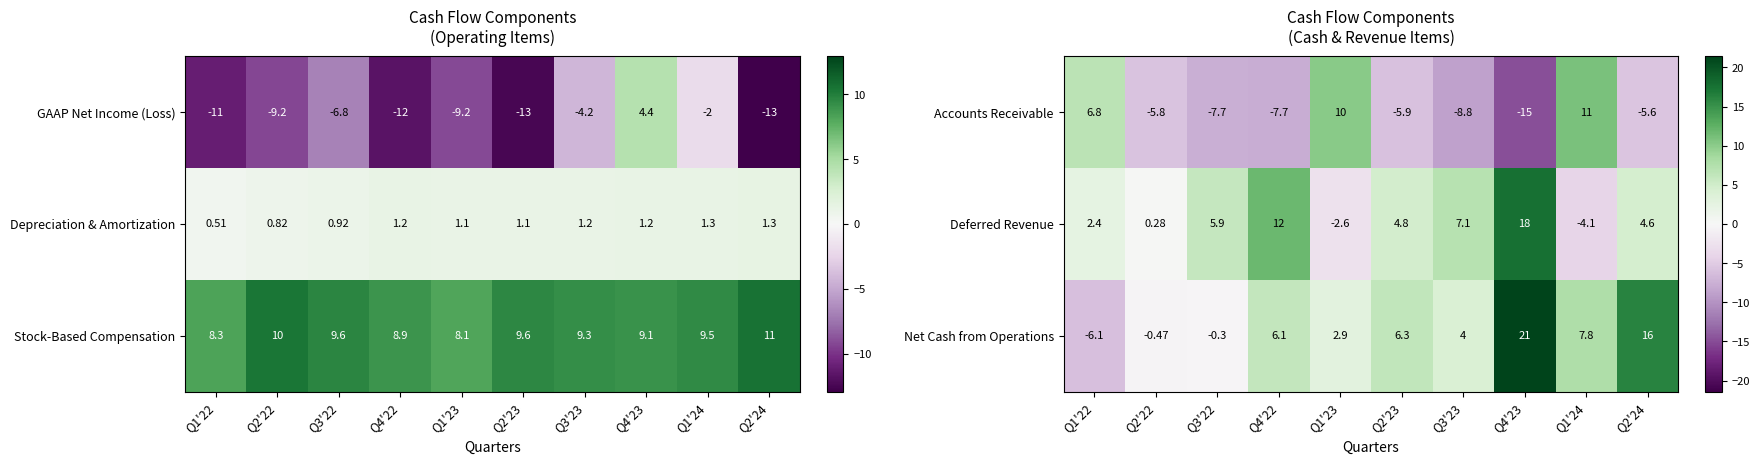

What is the lowest value of the Deferred Revenue series?

-4.1